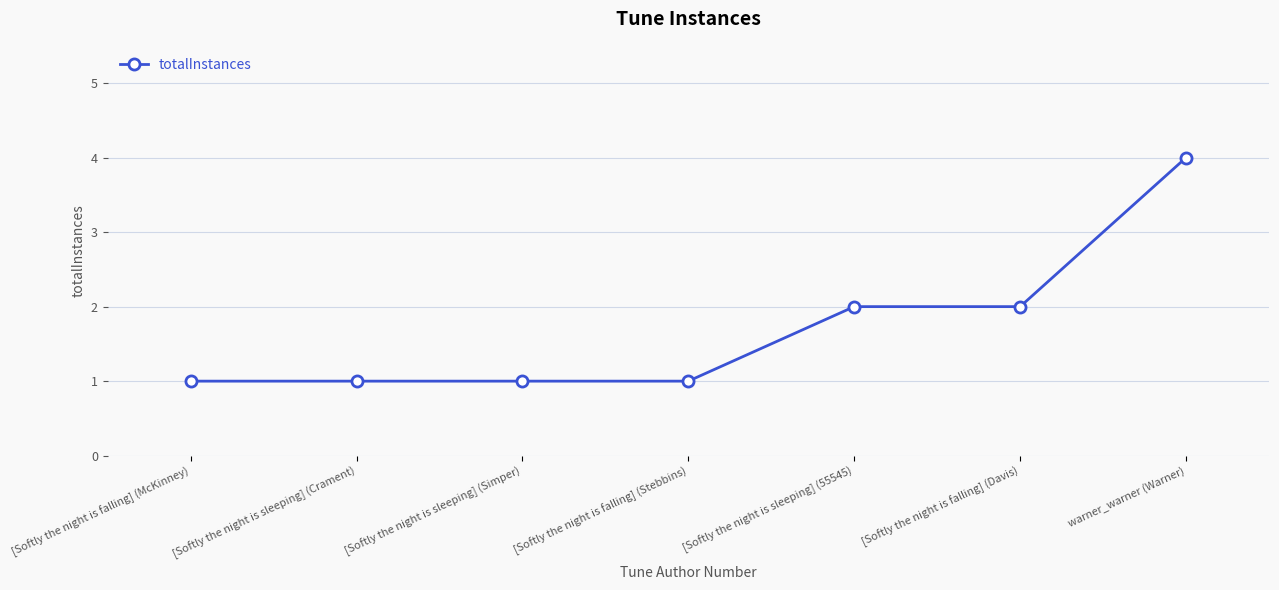

Reading left to right, extract all data points from this chart.

1	1	1	1	2	2	4